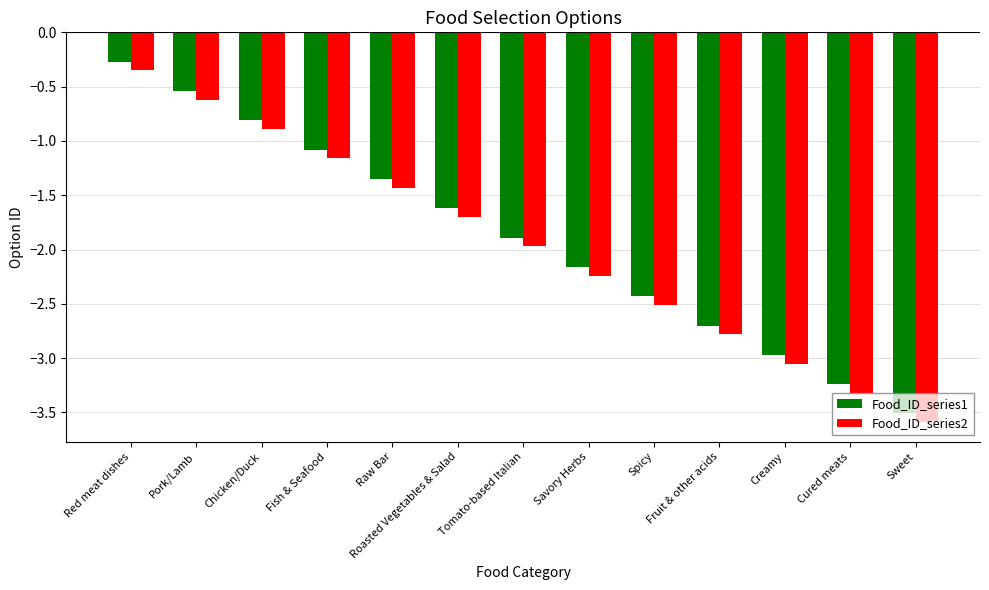

What is the label of the 7th bar from the right?

Tomato-based Italian